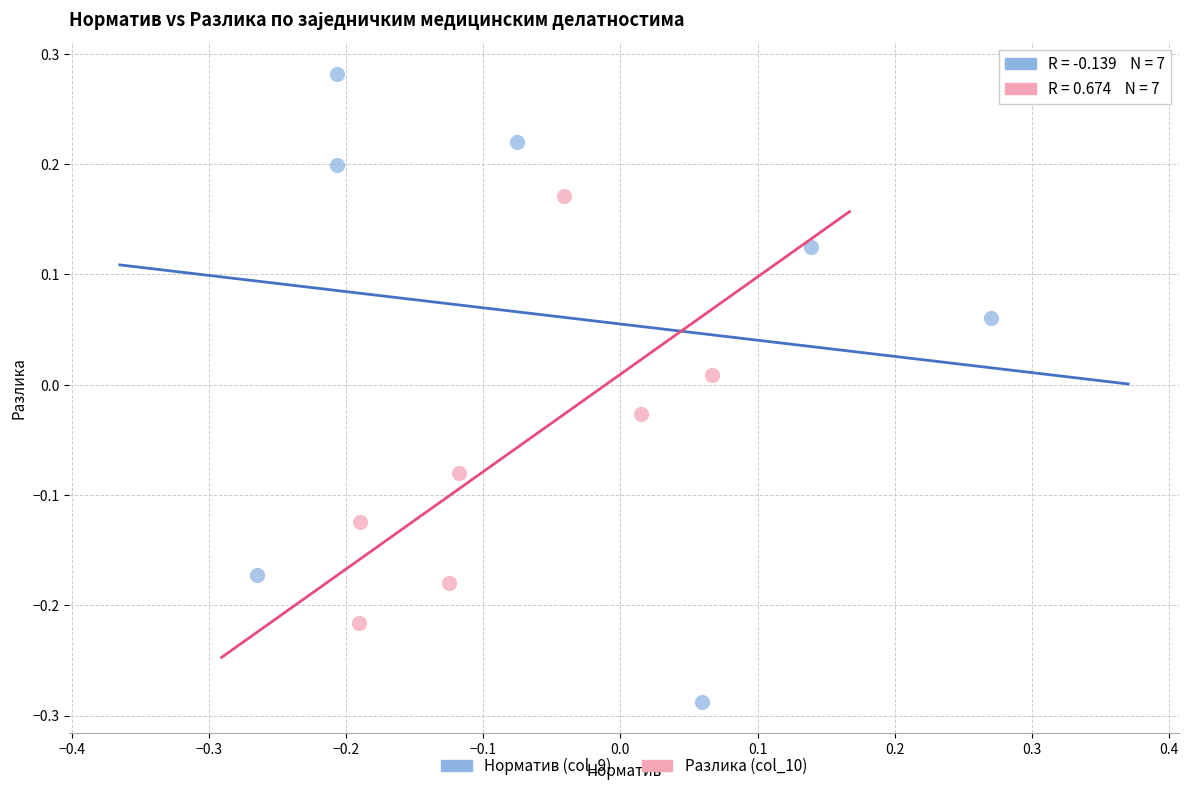

Which series contains the highest Y value?

Норматив (col_9)